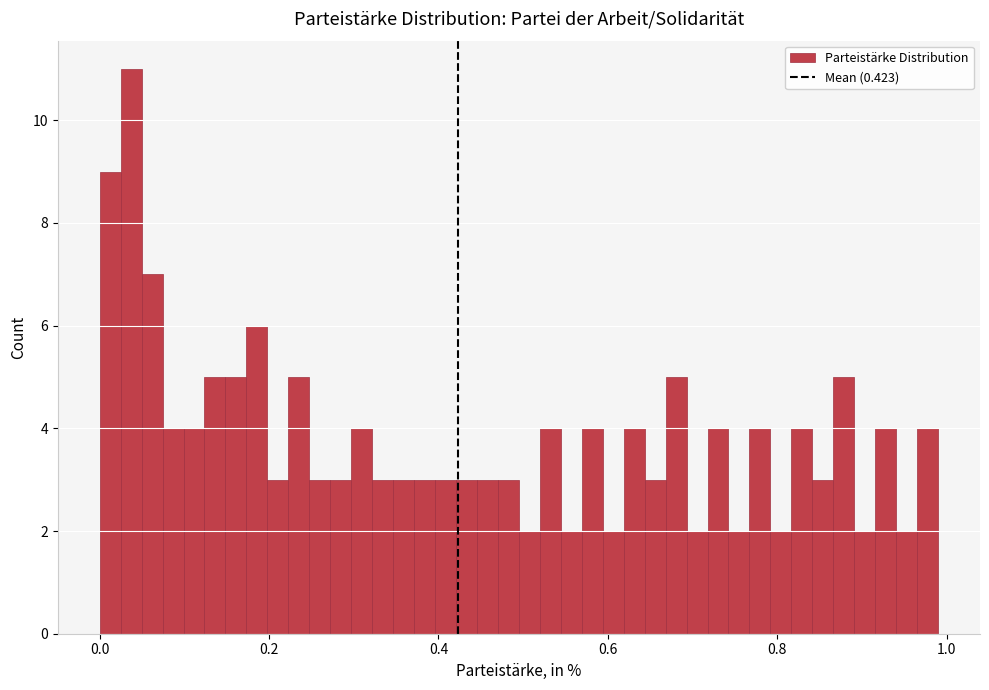

Around what value on the x-axis is the tallest bar? Give the approximate position of its centre, as read against the axis.

0.04